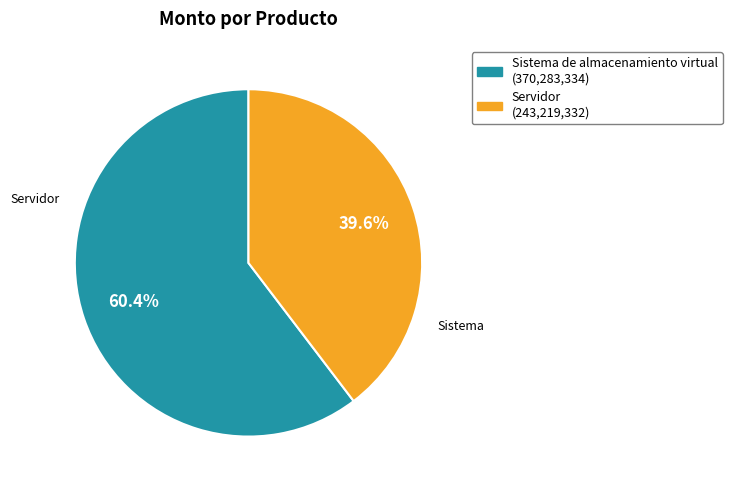

Is it true that Sistema de almacenamiento virtual is 72% of the pie?

False